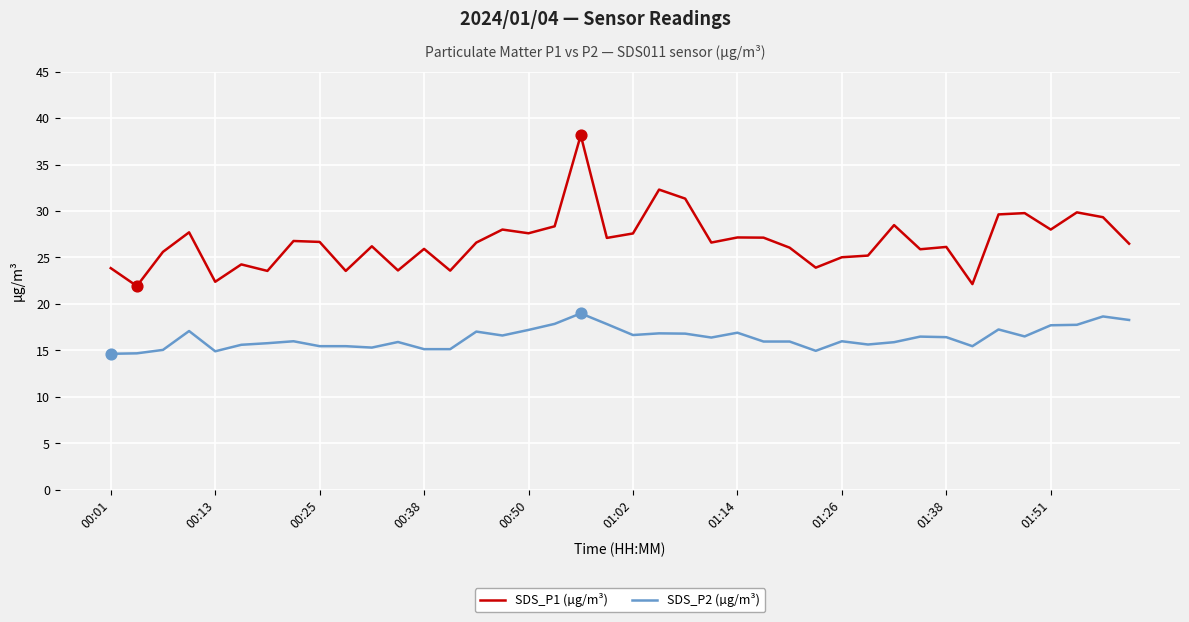

Rank the series by their maximum value, from highest to lowest.

SDS_P1 (µg/m³), SDS_P2 (µg/m³)